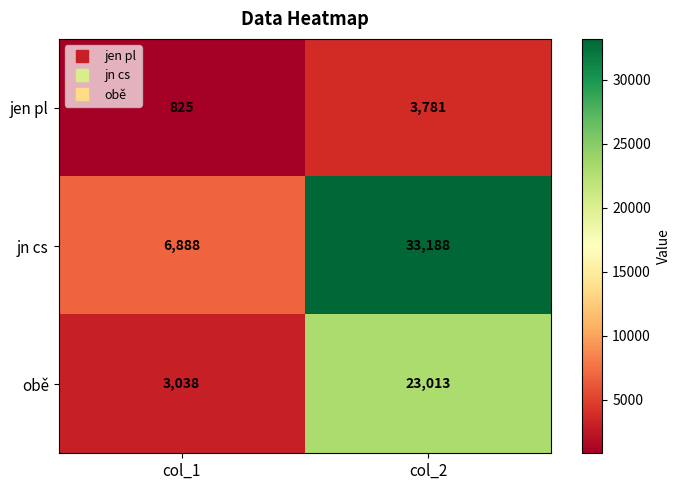

How many data points in jn cs are less than 33188?

1